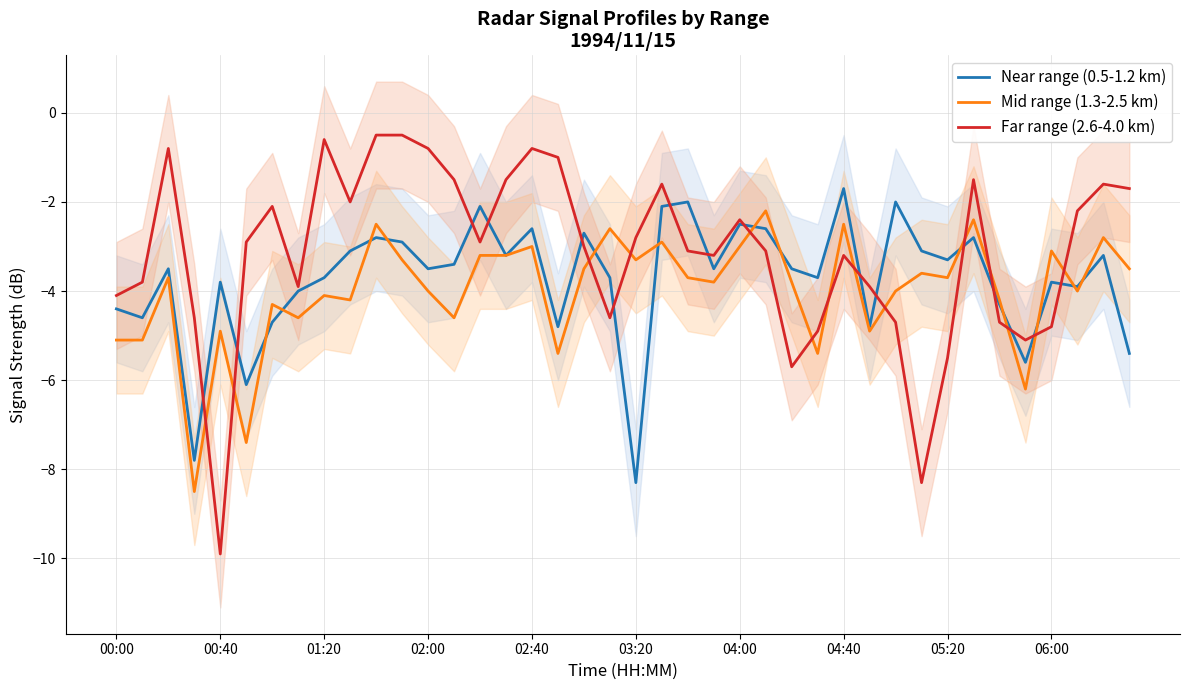

Is it true that Mid range (1.3-2.5 km) equals -8.3 at 04:40?

False